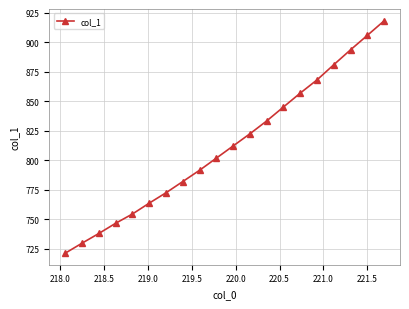

Count the number of values greater than 812.

10